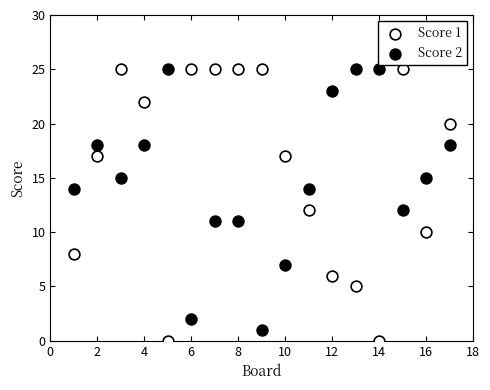

What is the X range (max minus min) for the scatter plot?

16